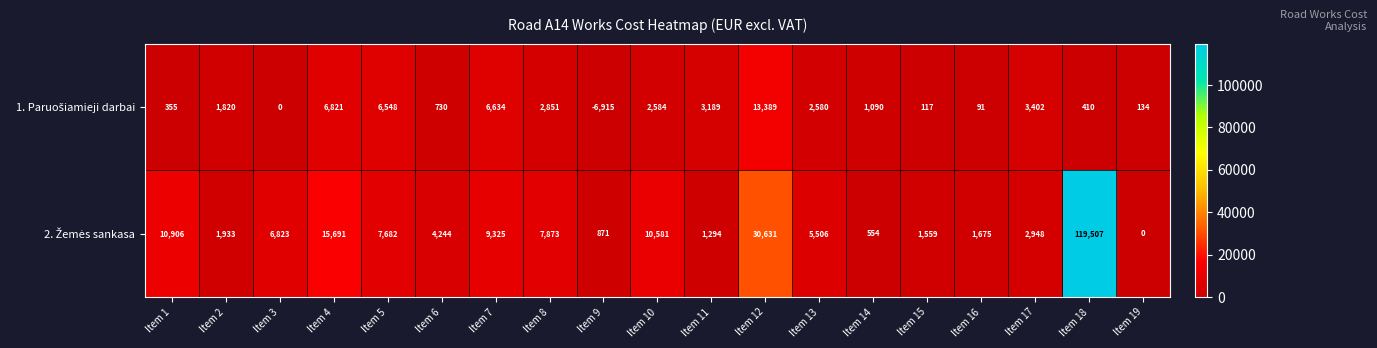

How many data points does each series have?

19